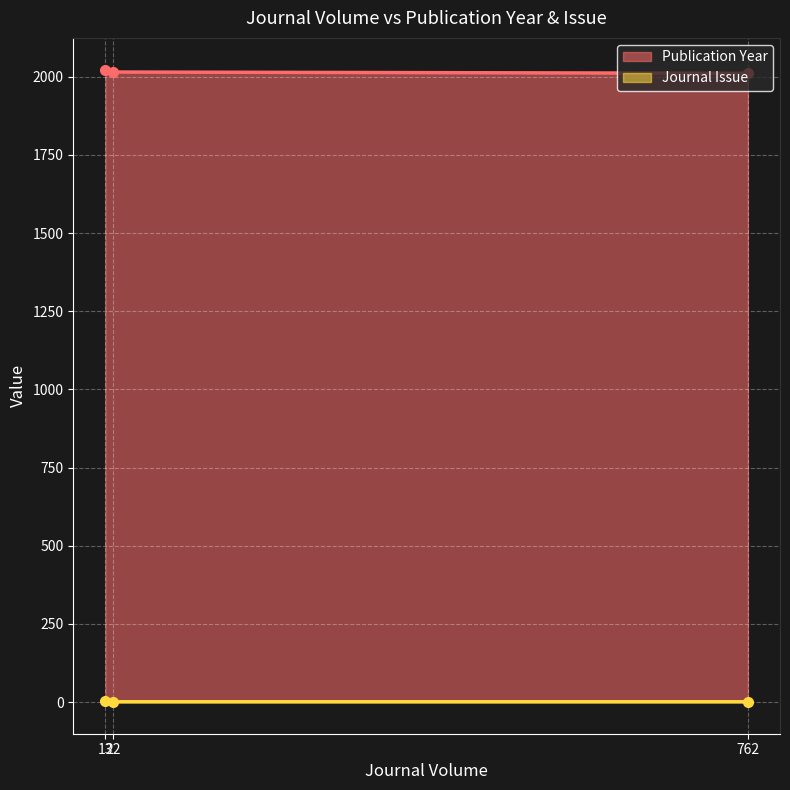

Rank the series by their average value, from highest to lowest.

Publication Year, Journal Issue